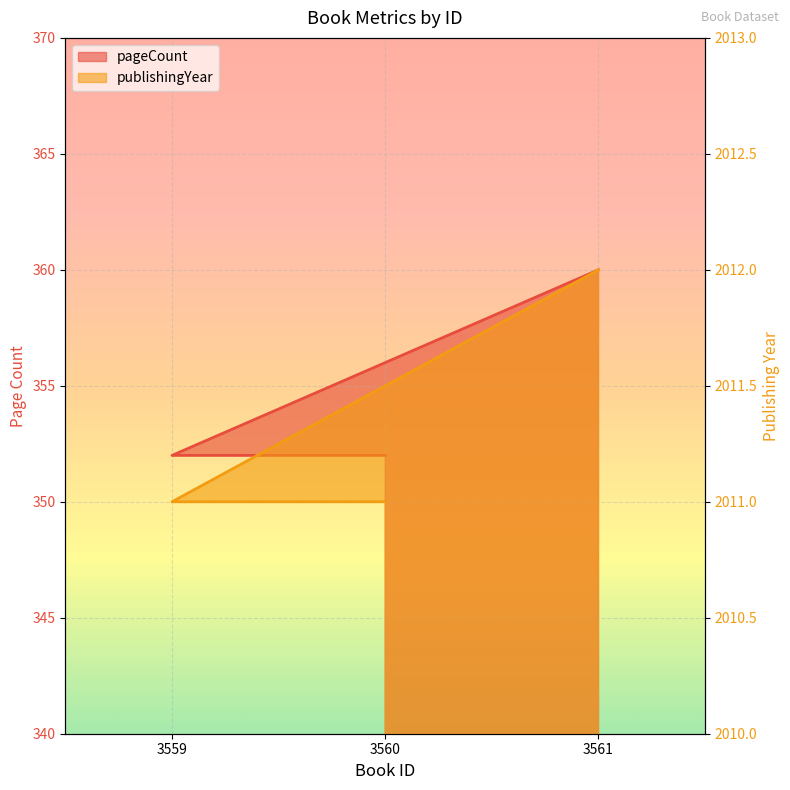

Is the value of publishingYear at 3560 greater than the value of pageCount at 3559?

Yes